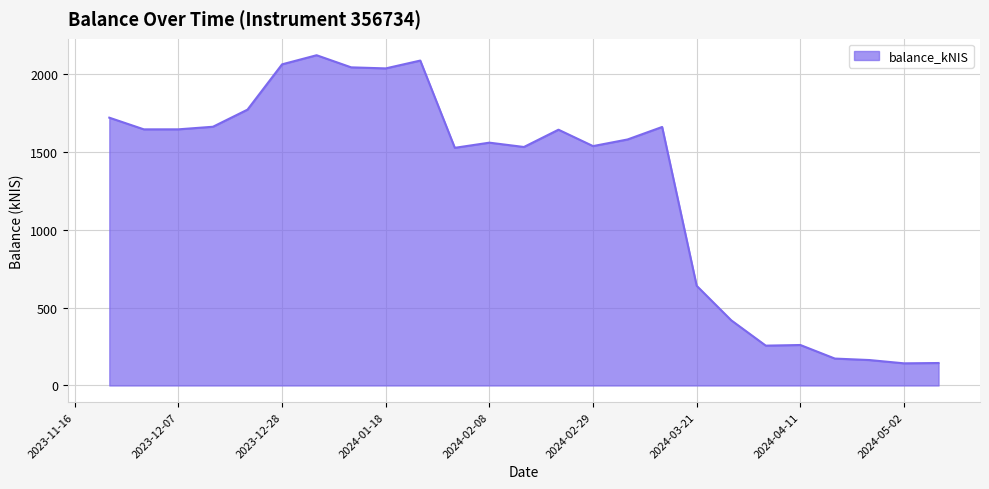

What is the greatest value displayed?

2121.0